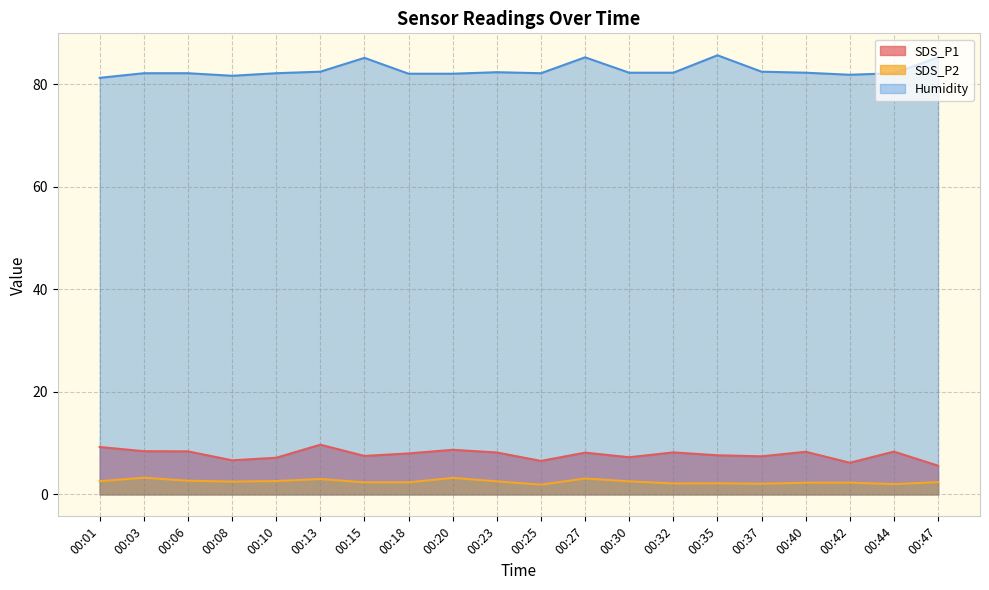

What is the difference between the maximum and minimum values in the Humidity series?

4.4